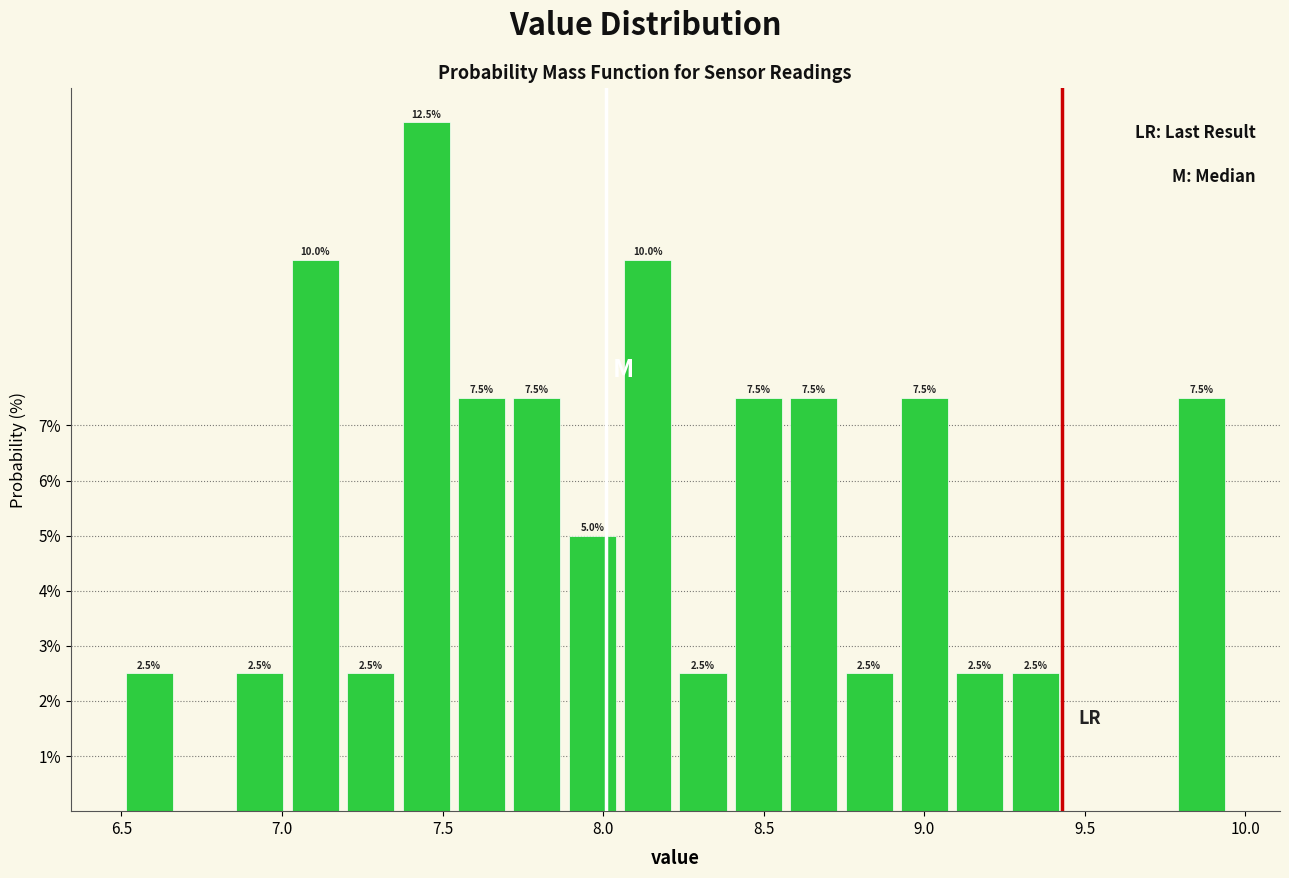

Around what value on the x-axis is the tallest bar? Give the approximate position of its centre, as read against the axis.

7.45